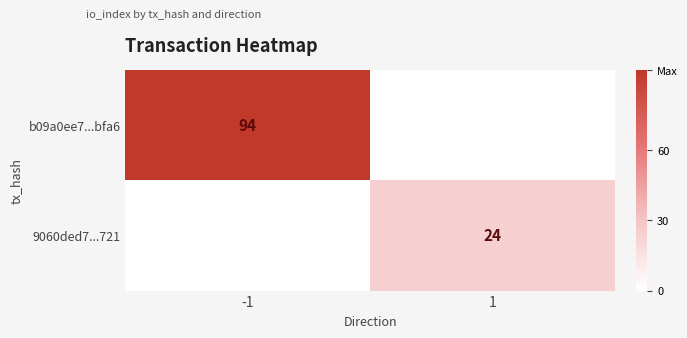

The value of 9060ded7...721 at 1 is 24. True or false?

True